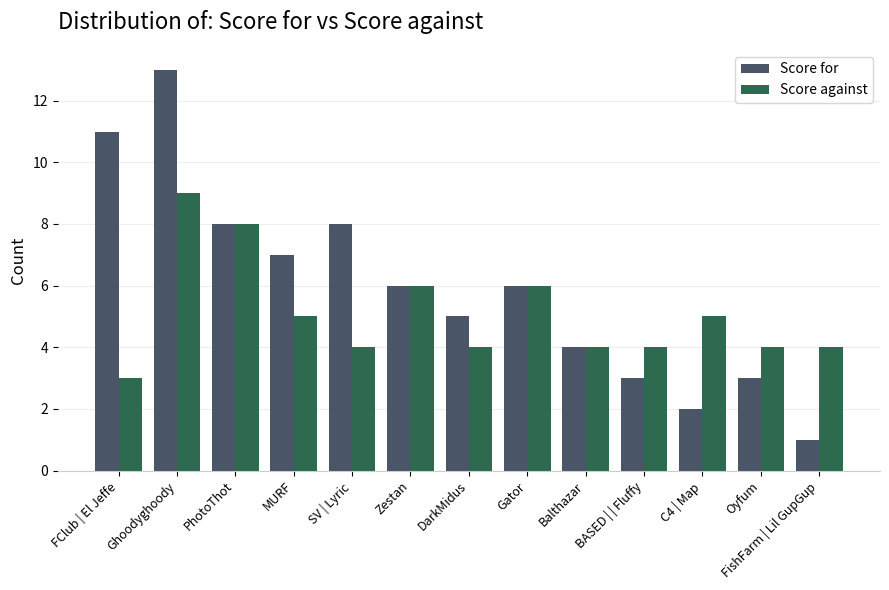

Is the value of Score for at Oyfum greater than the value of Score against at DarkMidus?

No